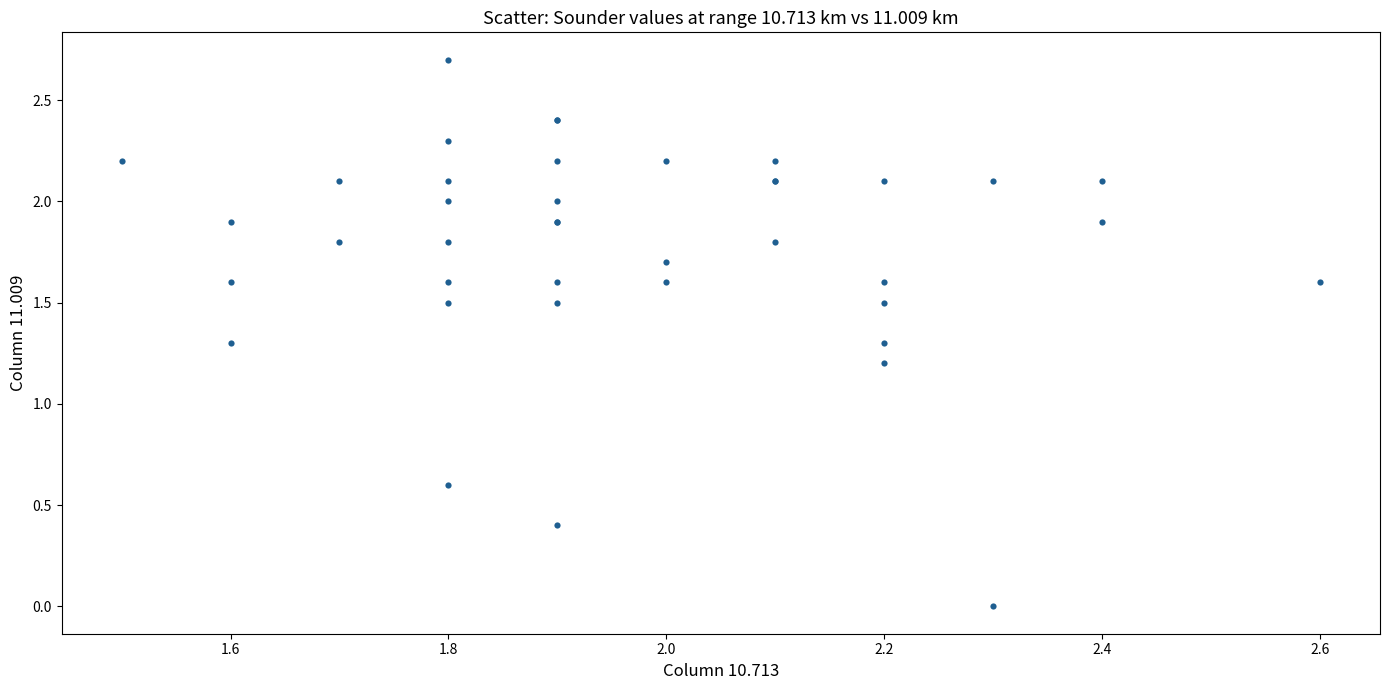

What Y value in the scatter plot is closest to 1?

1.2